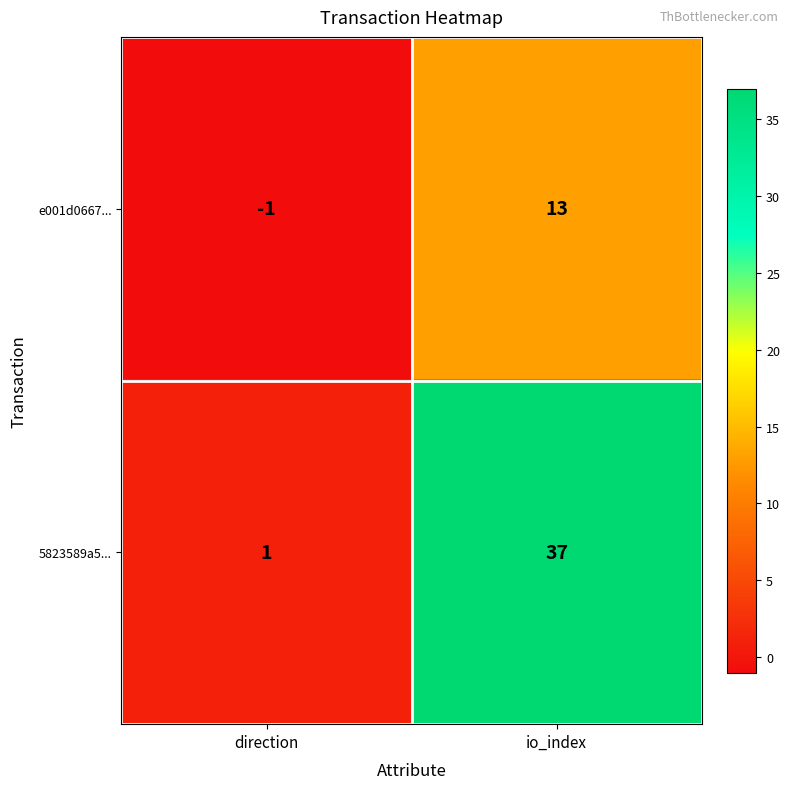

True or false: 5823589a5... has a value of 1 at direction.

True